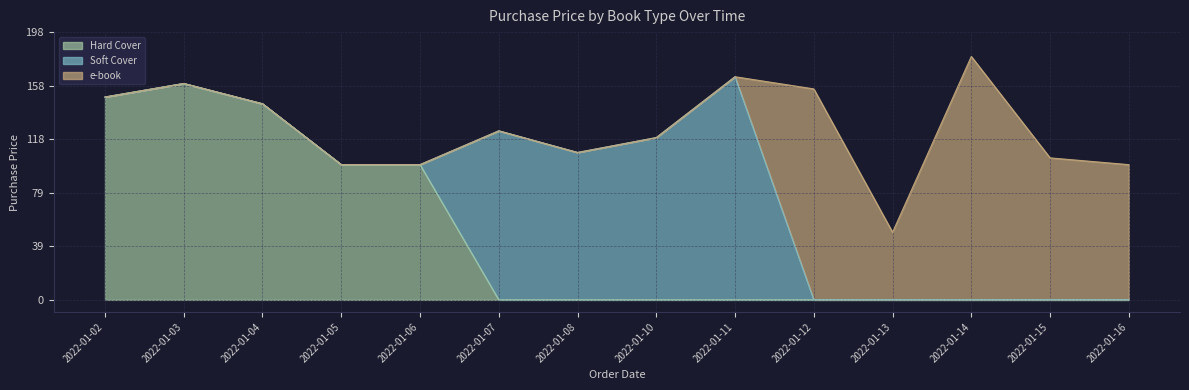

How many lines are shown in the chart?

3